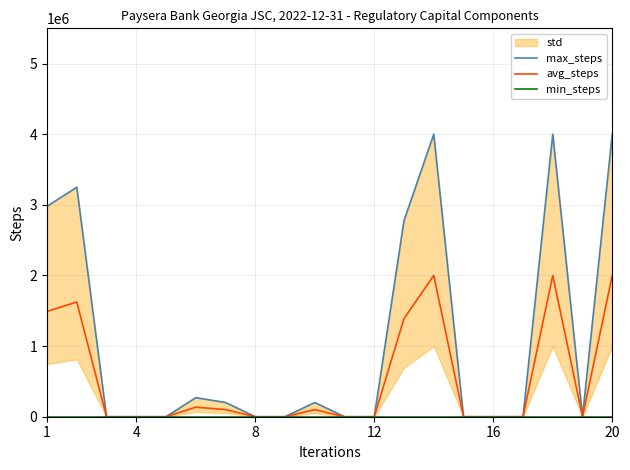

How many distinct data groups are displayed?

3